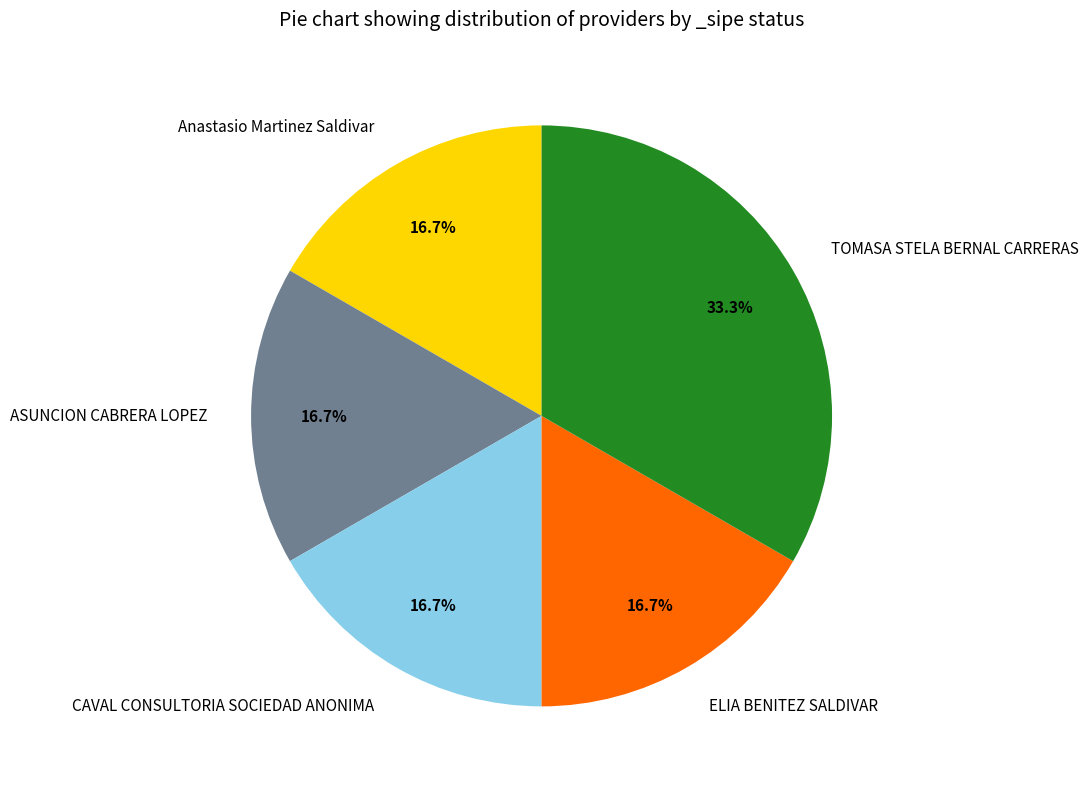

Which has a higher value, Anastasio Martinez Saldivar or TOMASA STELA BERNAL CARRERAS?

TOMASA STELA BERNAL CARRERAS